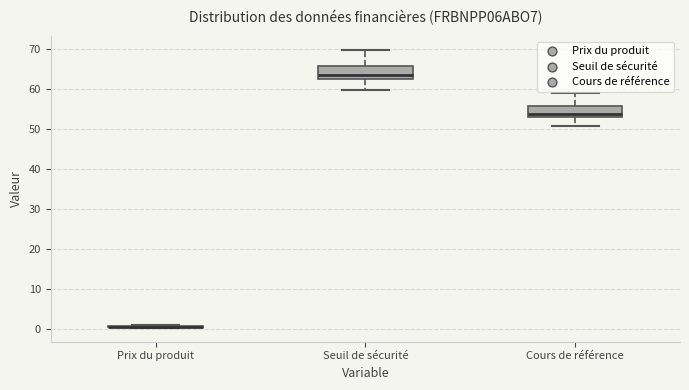

Reading left to right, read every box against the y-axis: the position of its median line, the range the box covers, and the ends of its whiskers. The values are not printed on the chart, so give them approximately, as read against the axis.

Prix du produit: box collapsed to a line at 1, whiskers 0 to 1
Seuil de sécurité: median 63, box 62 to 66, whiskers 60 to 70
Cours de référence: median 54, box 53 to 56, whiskers 51 to 59